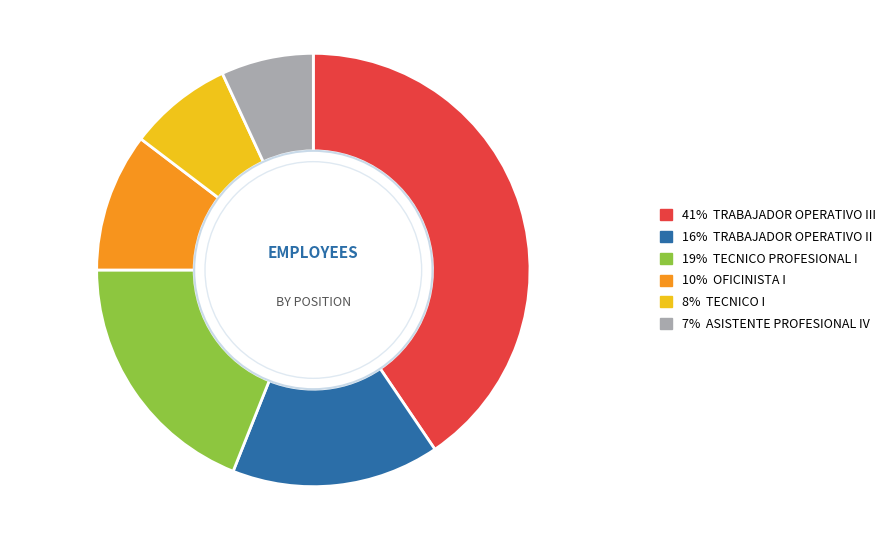

Is there any slice that represents more than half of the pie?

No